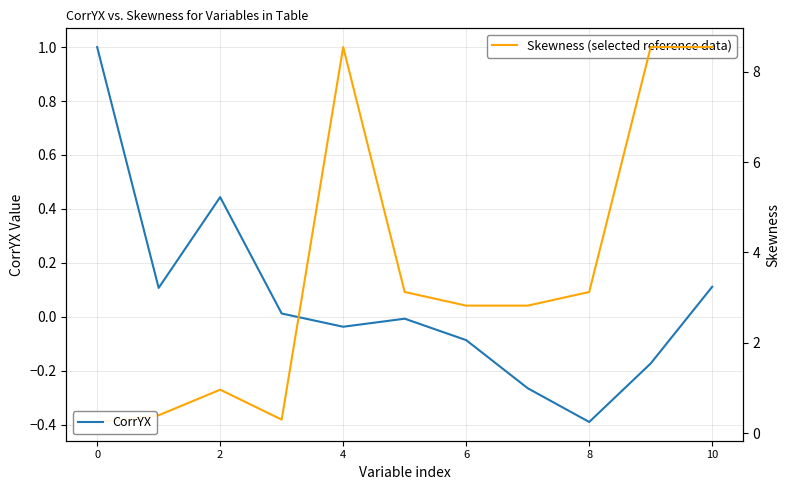

At 6, list the series in order from smallest to largest.

CorrYX, Skewness (selected reference data)